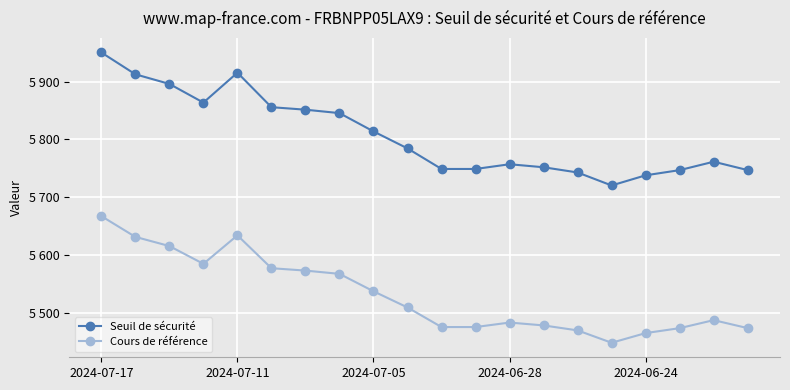

Rank the series by their average value, from highest to lowest.

Seuil de sécurité, Cours de référence